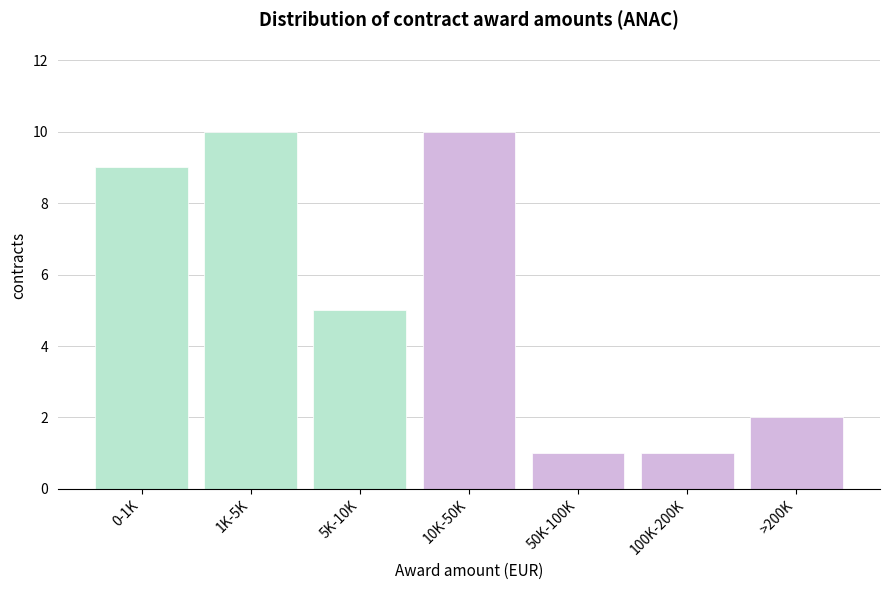

Reading left to right, what are all the values shown in this chart?

9	10	5	10	1	1	2